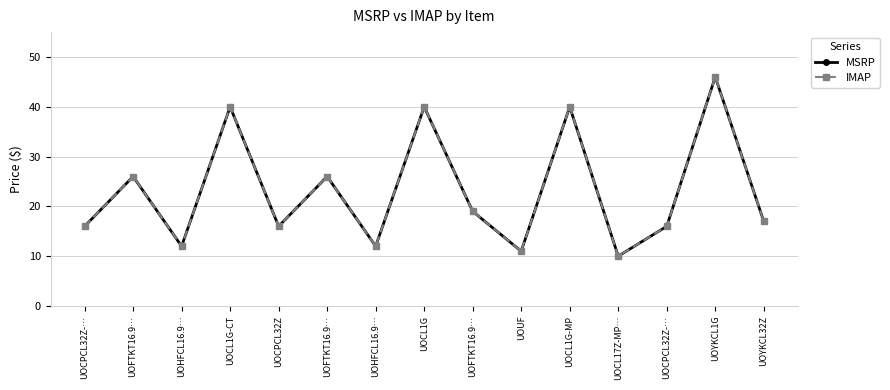

Reading right to left, what are all the values shown in this chart?

MSRP: 17.0	46.0	16.0	10.0	40.0	11.0	19.0	40.0	12.0	26.0	16.0	40.0	12.0	26.0	16.0
IMAP: 17.0	46.0	16.0	10.0	40.0	11.0	19.0	40.0	12.0	26.0	16.0	40.0	12.0	26.0	16.0